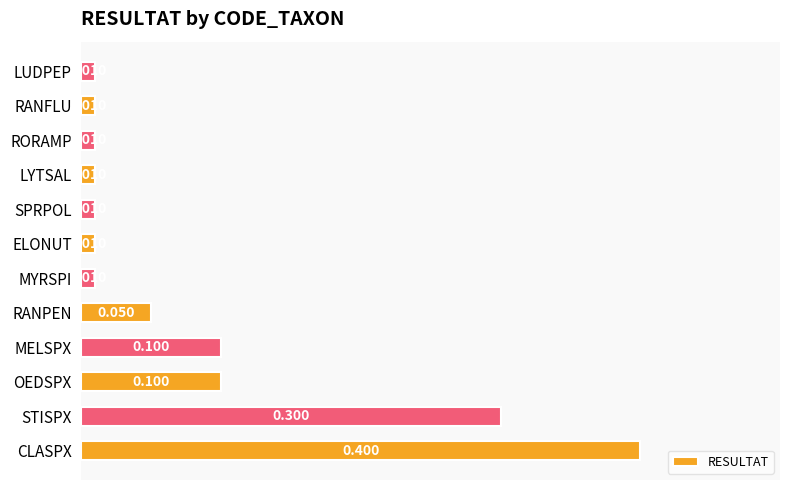

Which category has the highest value across all series?

CLASPX